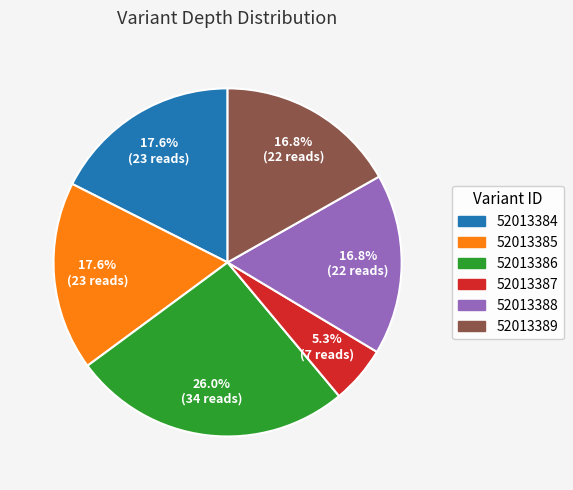

The 52013384 slice represents 18% of the pie. True or false?

True